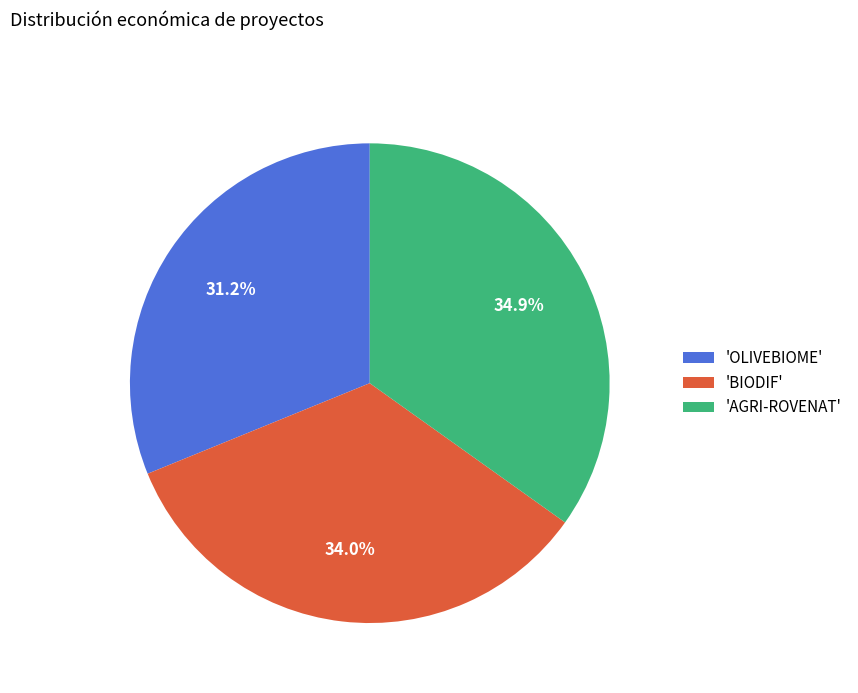

Is there any slice that represents more than half of the pie?

No